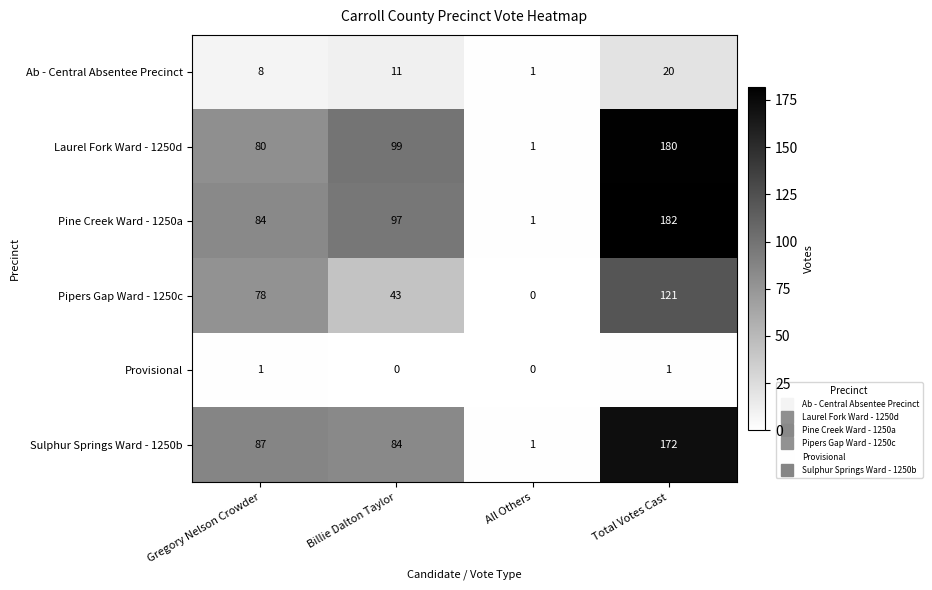

Which series has the largest range (max minus min)?

Pine Creek Ward - 1250a